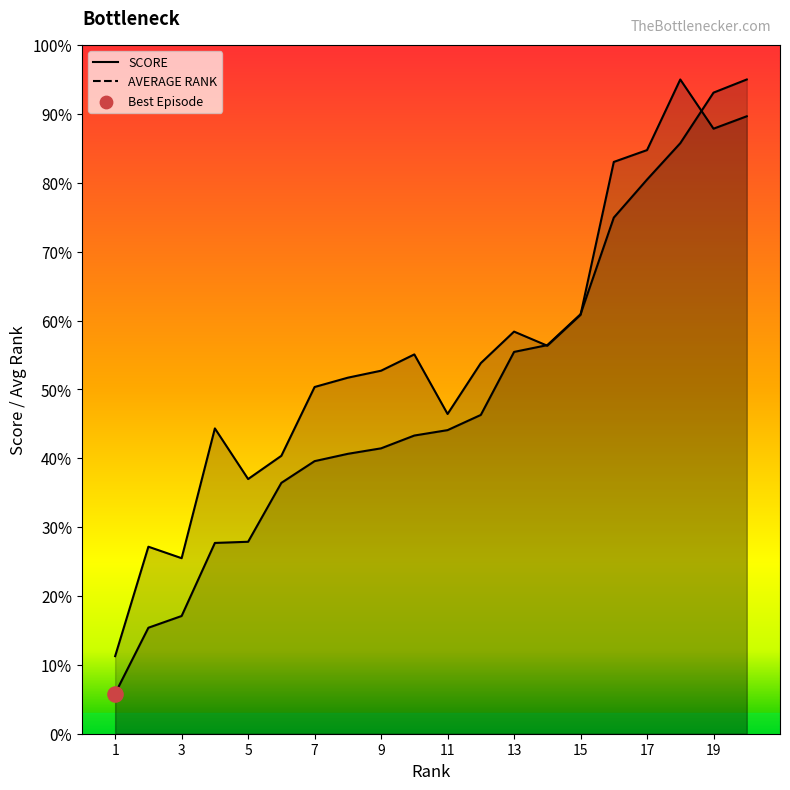

Is the value of AVERAGE RANK at 17 greater than the value of SCORE at 15?

Yes